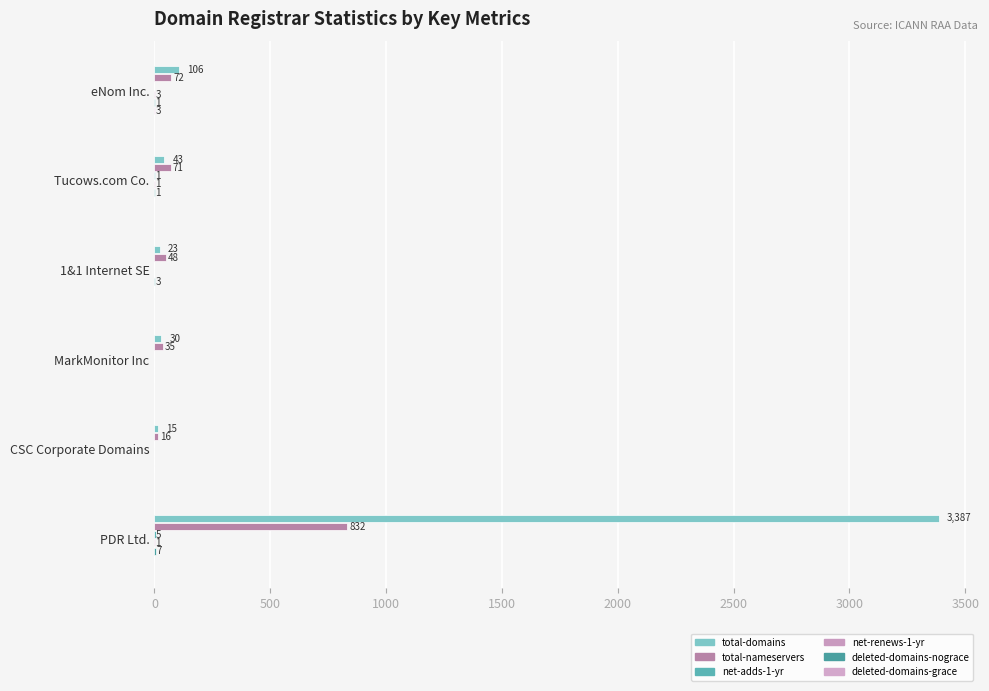

What is the difference between the maximum and minimum values in the deleted-domains-grace series?

3